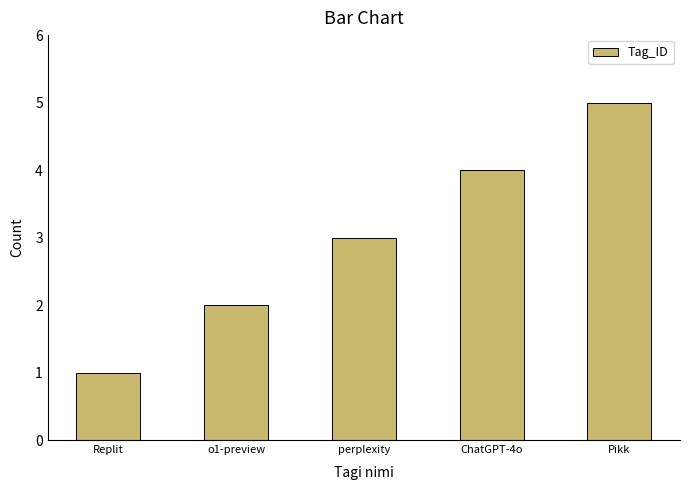

True or false: the data shows 1 at o1-preview.

False